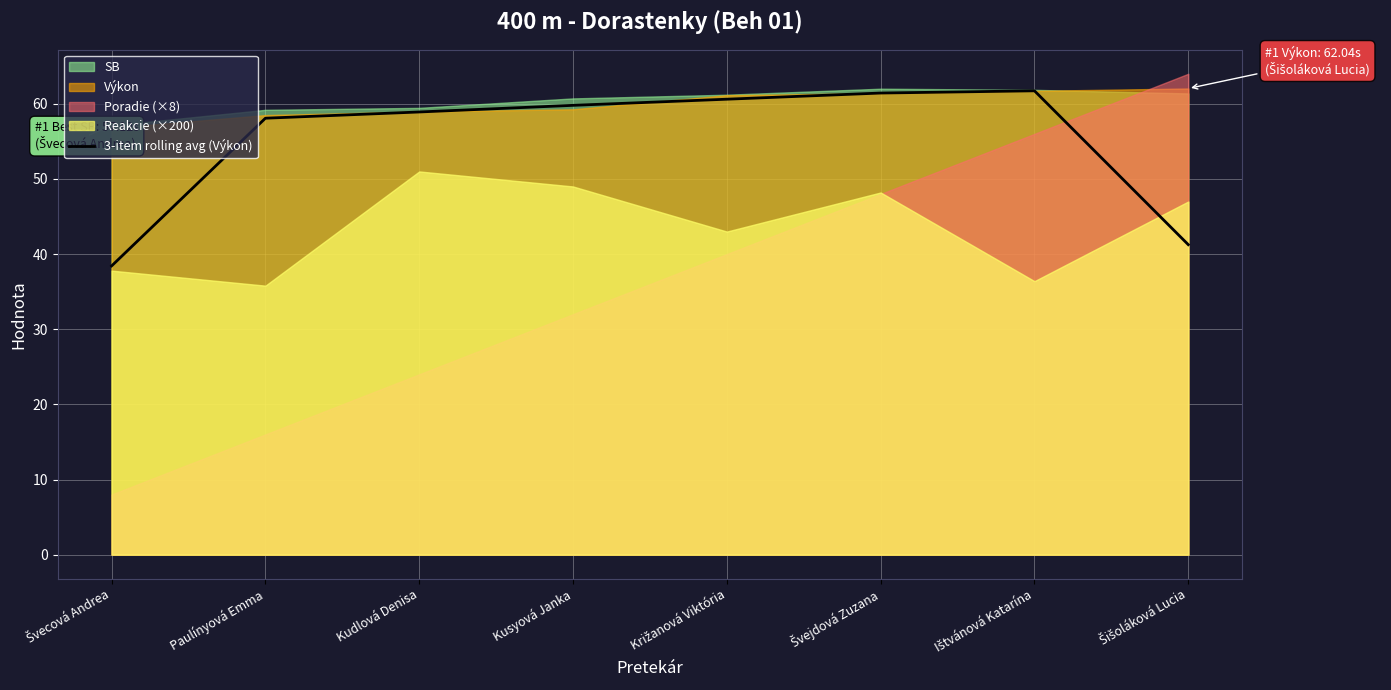

How many lines are shown in the chart?

1